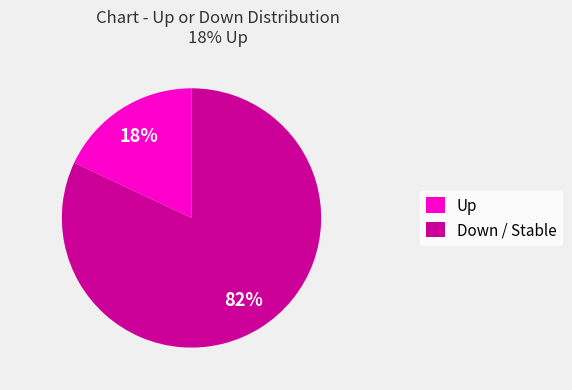

Count the number of slices in the pie.

2